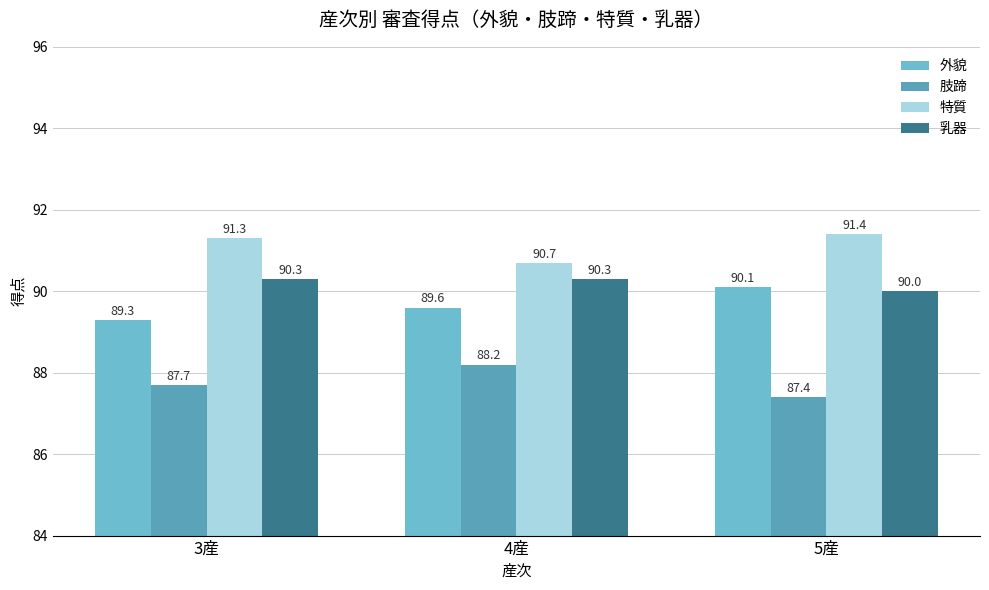

Between 3産 and 5産, which series saw the biggest shift?

外貌